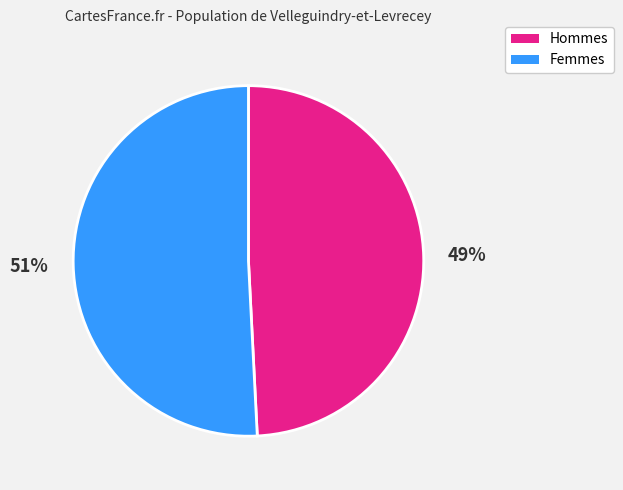

Is there a majority slice in this chart?

Yes